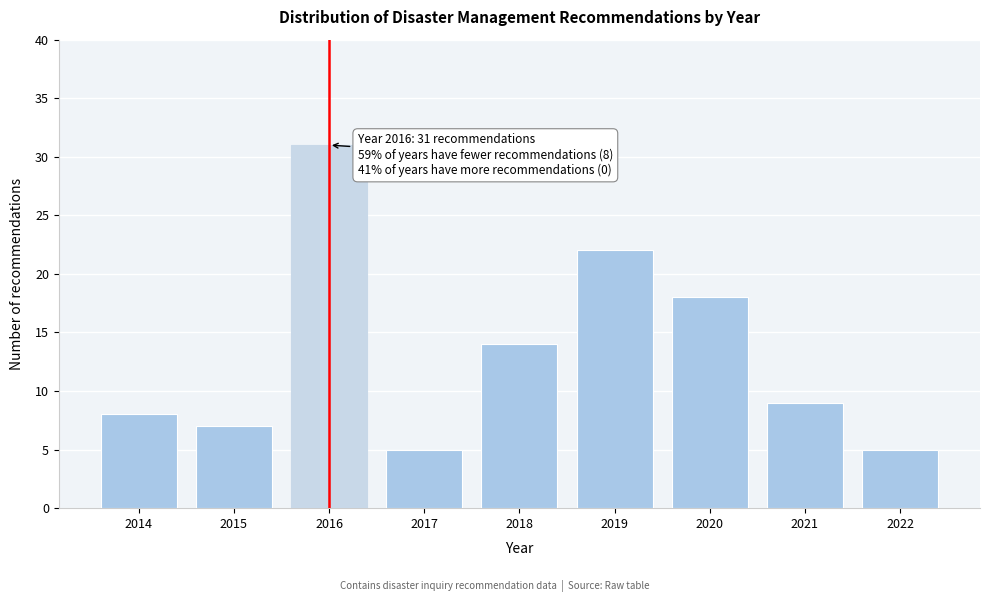

Reading right to left, transcribe all the data shown in this chart.

2022=5	2021=9	2020=18	2019=22	2018=14	2017=5	2016=31	2015=7	2014=8